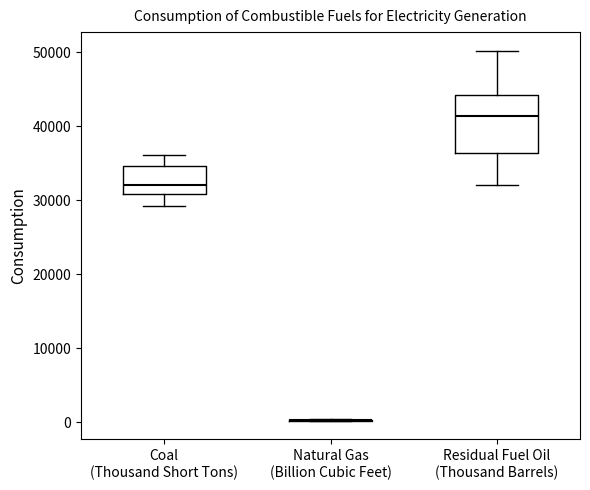

Which box is the tallest, from its lower edge to its upper edge?

Residual Fuel Oil (Thousand Barrels)